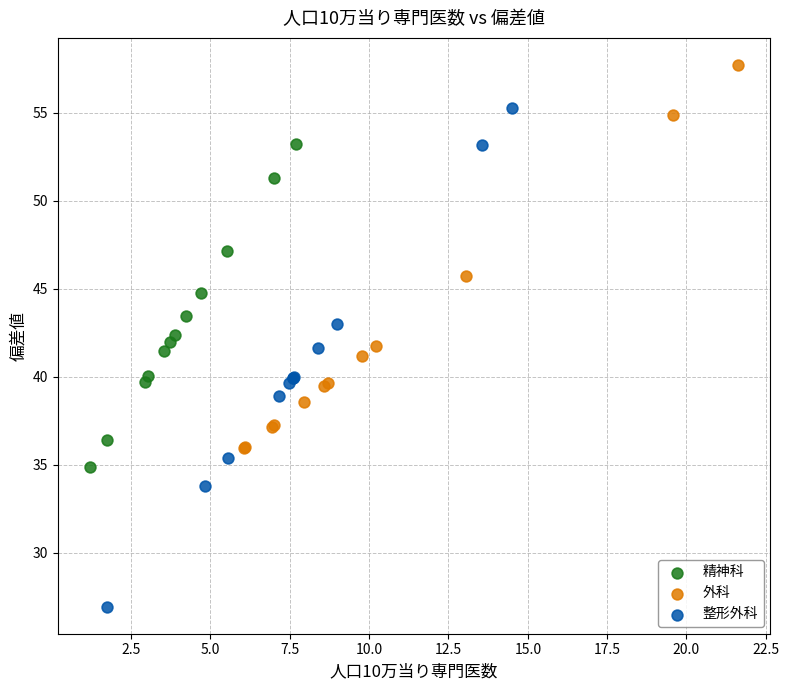

Which series reaches the minimum Y coordinate?

整形外科